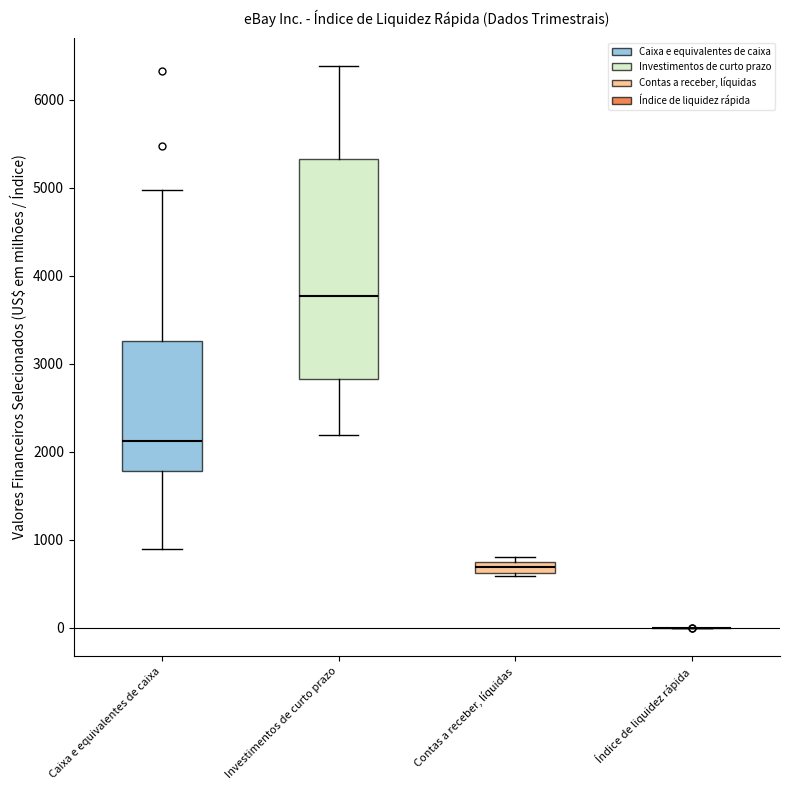

Which box is the tallest, from its lower edge to its upper edge?

Investimentos de curto prazo